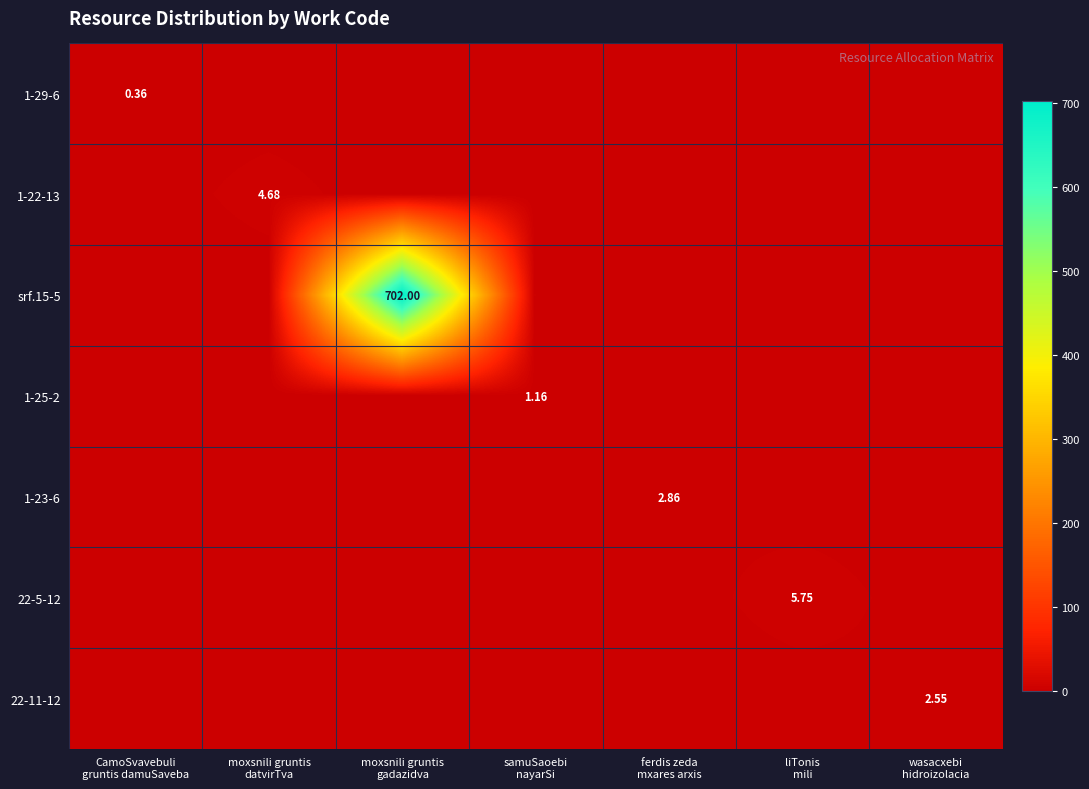

Rank the series by their maximum value, from lowest to highest.

1-29-6, 1-25-2, 22-11-12, 1-23-6, 1-22-13, 22-5-12, srf.15-5